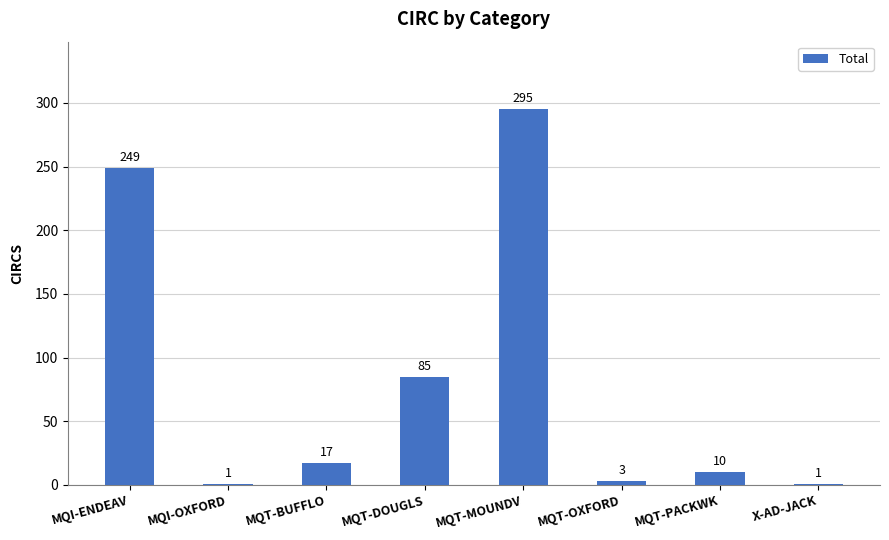

Count the number of categories in the chart.

8